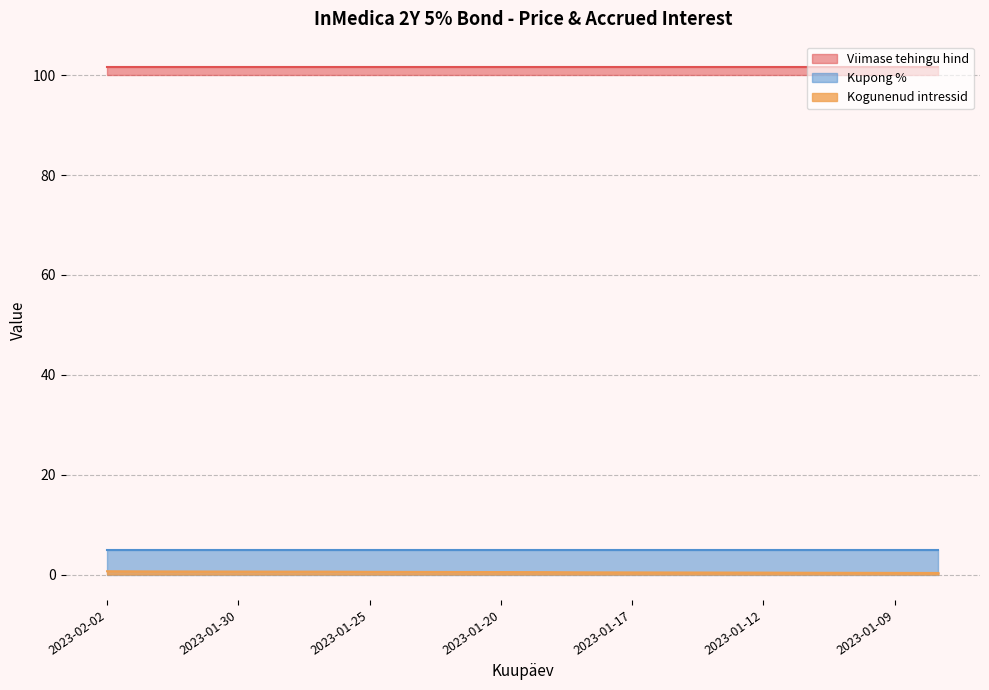

True or false: Viimase tehingu hind and Kogunenud intressid cross at least once.

False